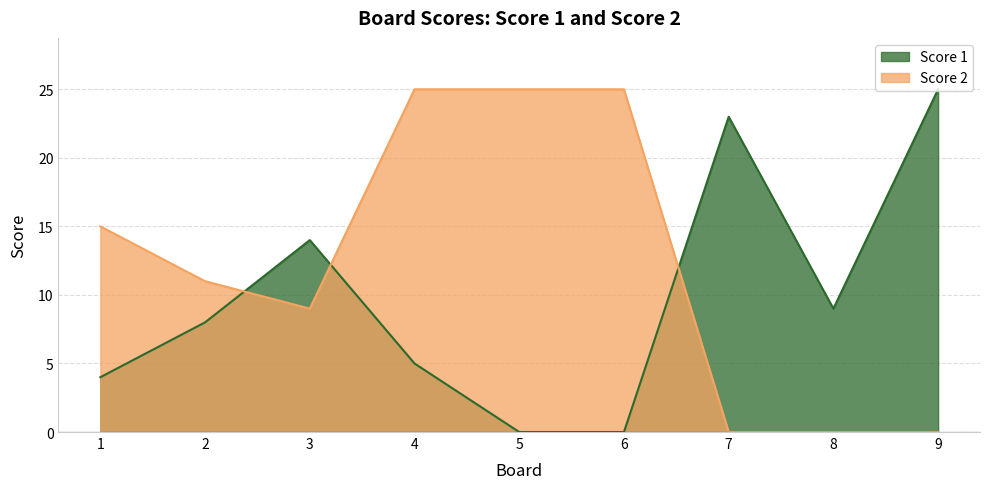

Where does the Score 2 series first go above 11?

1